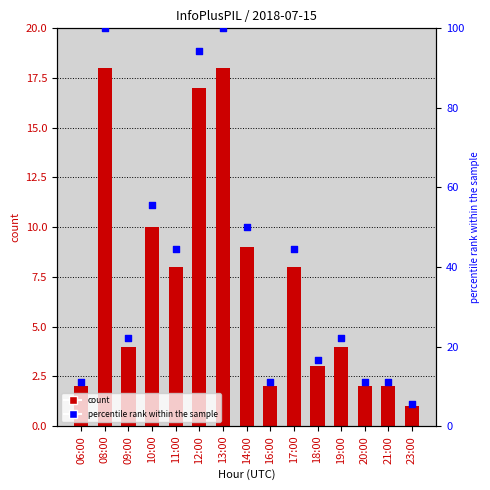

Which series has the widest spread of Y values?

percentile rank within the sample